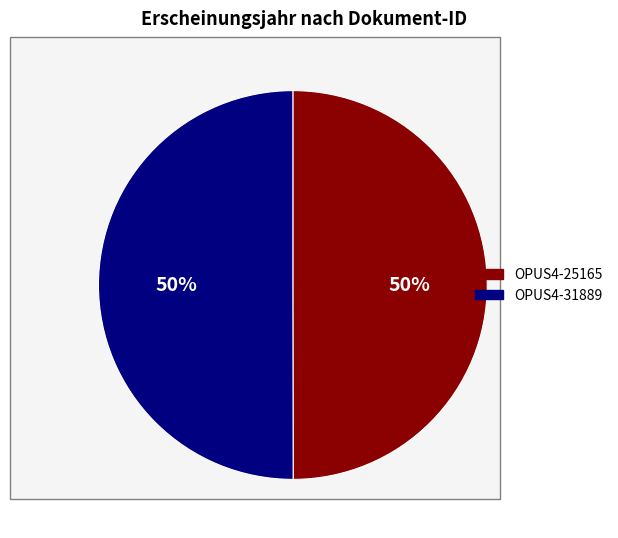

Is the sum of OPUS4-25165 and OPUS4-31889 greater than half?

Yes